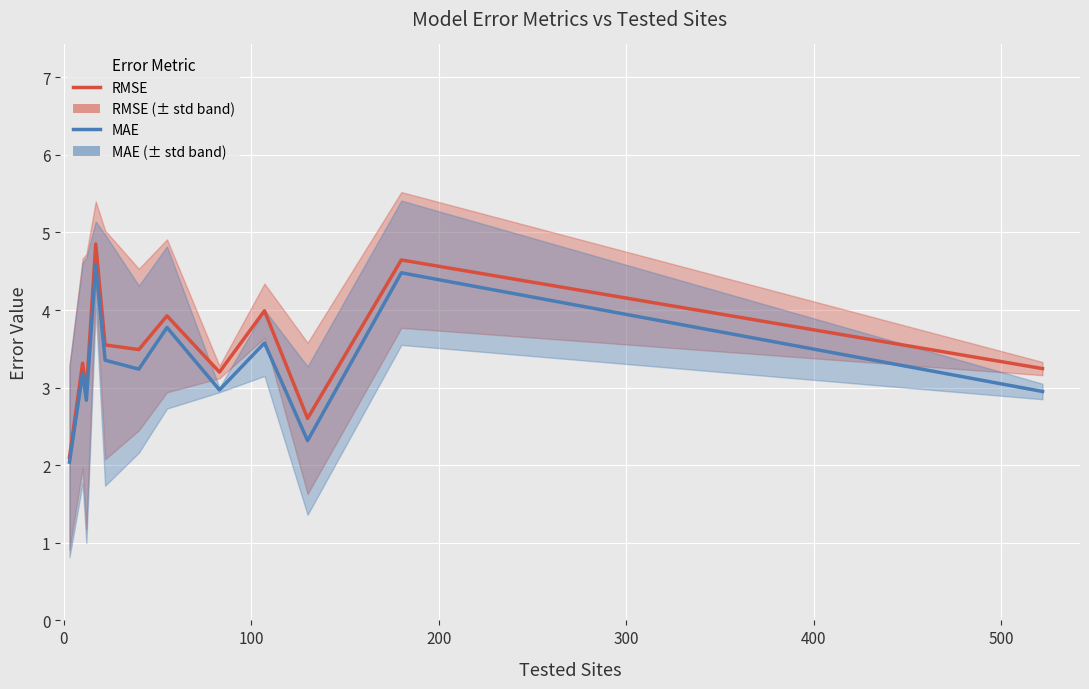

What are all the series names shown in the legend?

RMSE, MAE